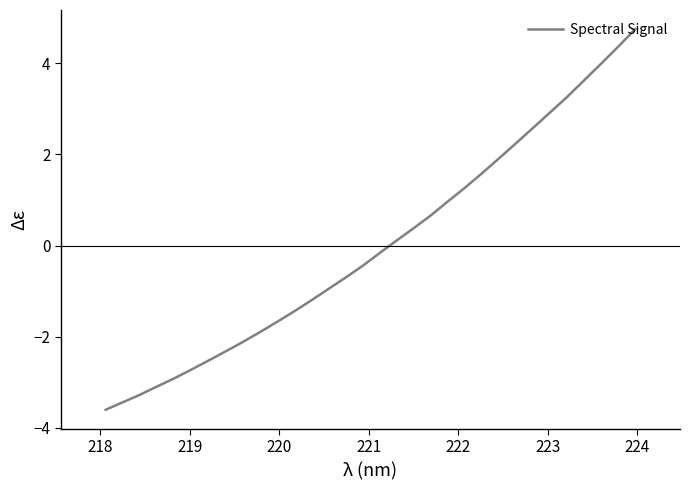

Reading left to right, list all the values displayed in this chart.

-3.6	-3.4	-3.3	-3.1	-2.9	-2.7	-2.5	-2.3	-2.1	-1.9	-1.7	-1.5	-1.2	-1.0	-0.7	-0.5	-0.2	0.1	0.4	0.7	1.0	1.3	1.6	1.9	2.2	2.6	2.9	3.3	3.6	4.0	4.4	4.8